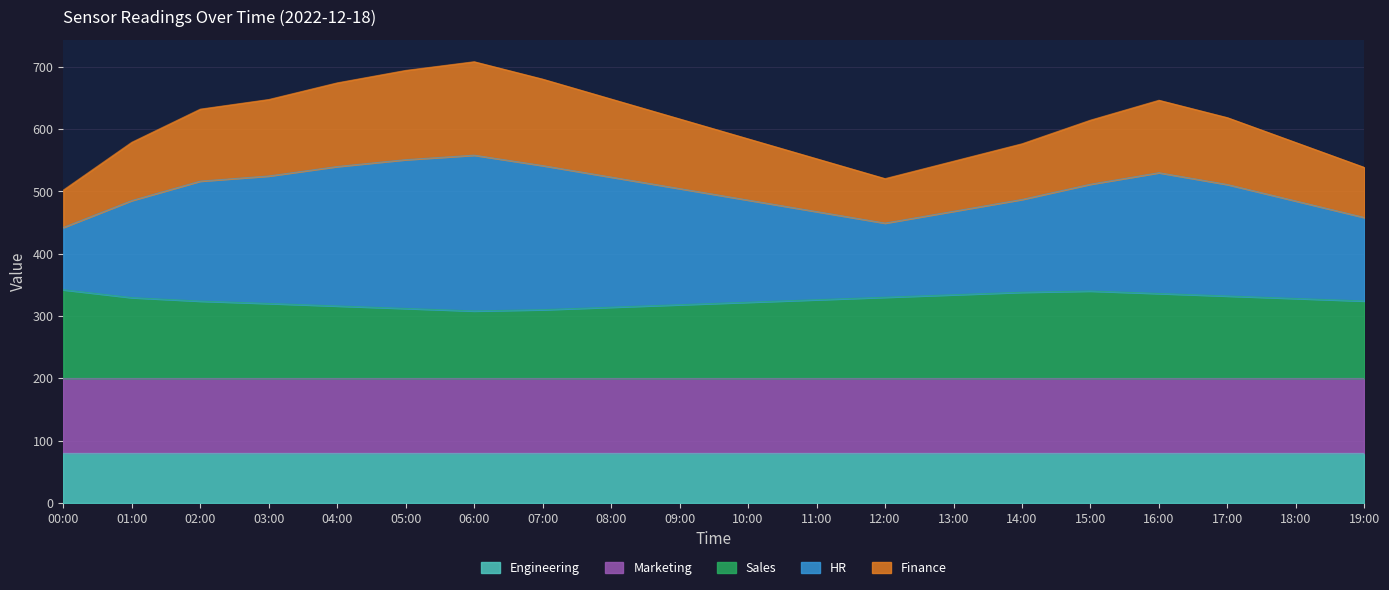

What is the total value across all series at 18:00?

578.3